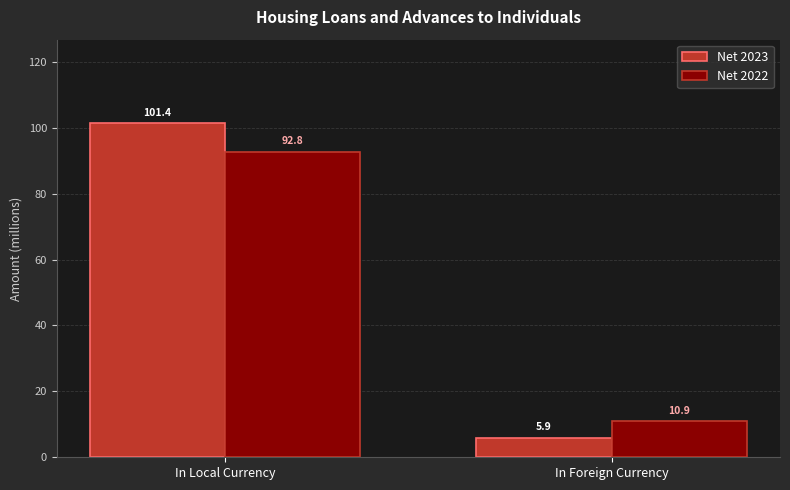

Which label corresponds to the smallest value in the chart?

In Foreign Currency